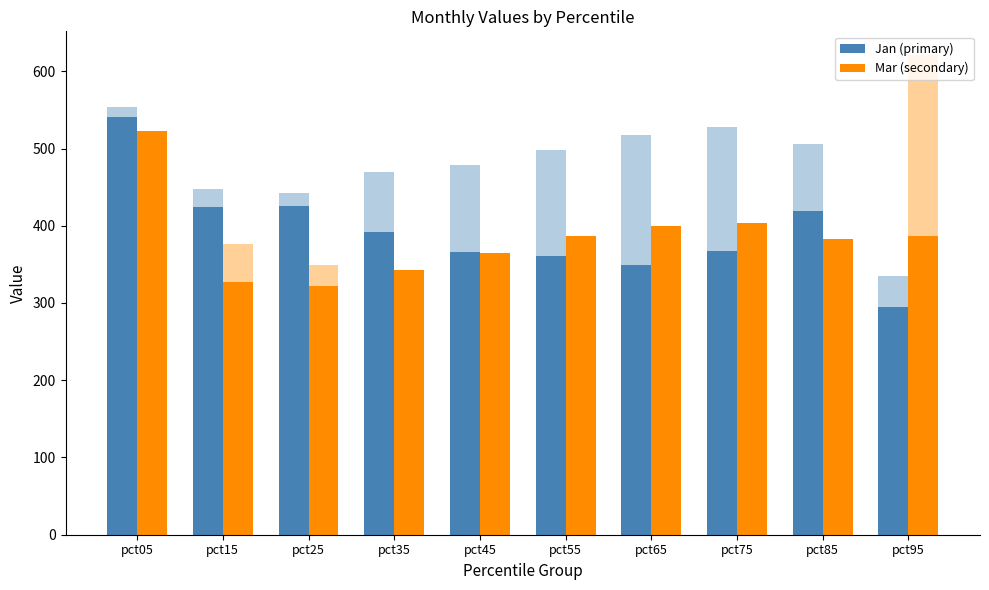

True or false: Jan (primary) has a value of 391.6 at pct35.

True